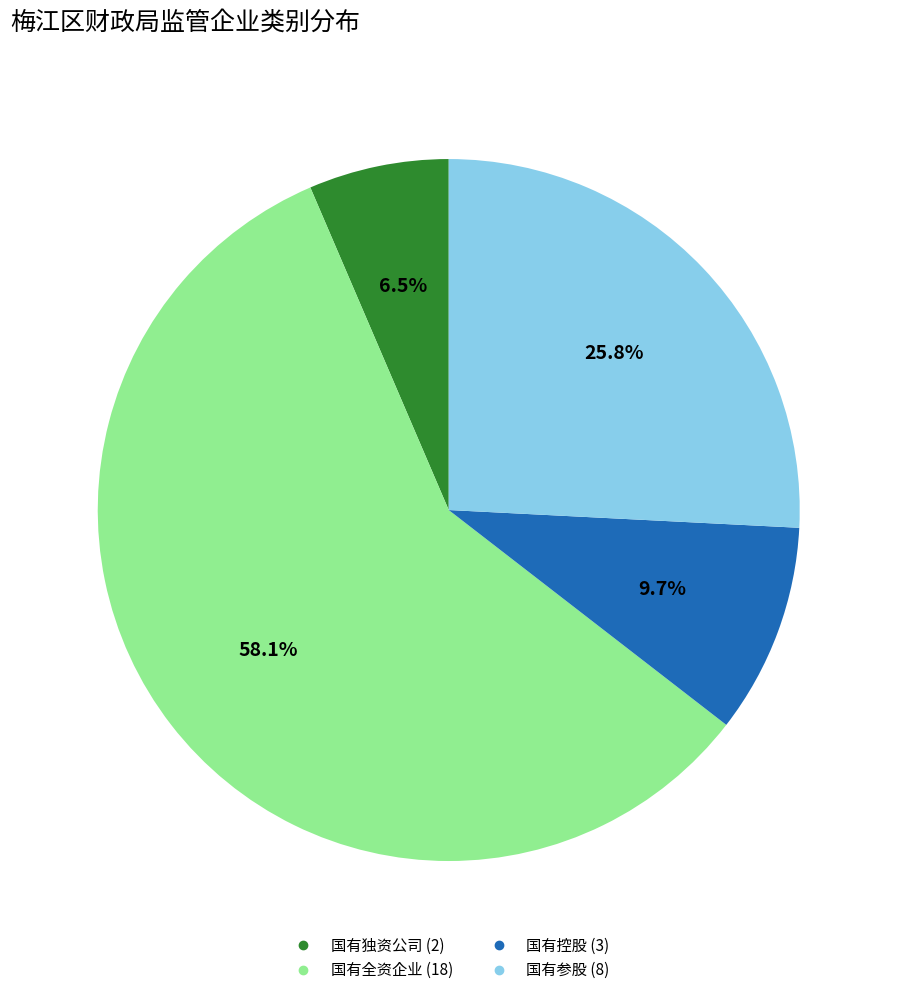

The 国有控股 slice represents 17% of the pie. True or false?

False